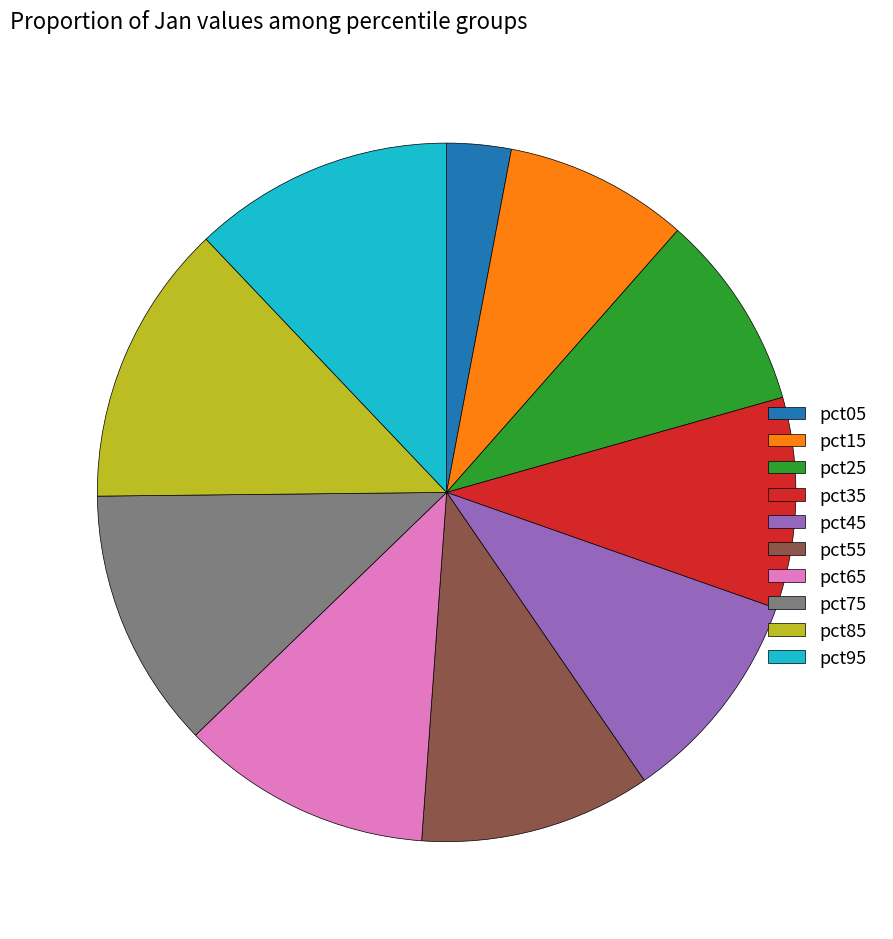

Is there any slice that represents more than half of the pie?

No